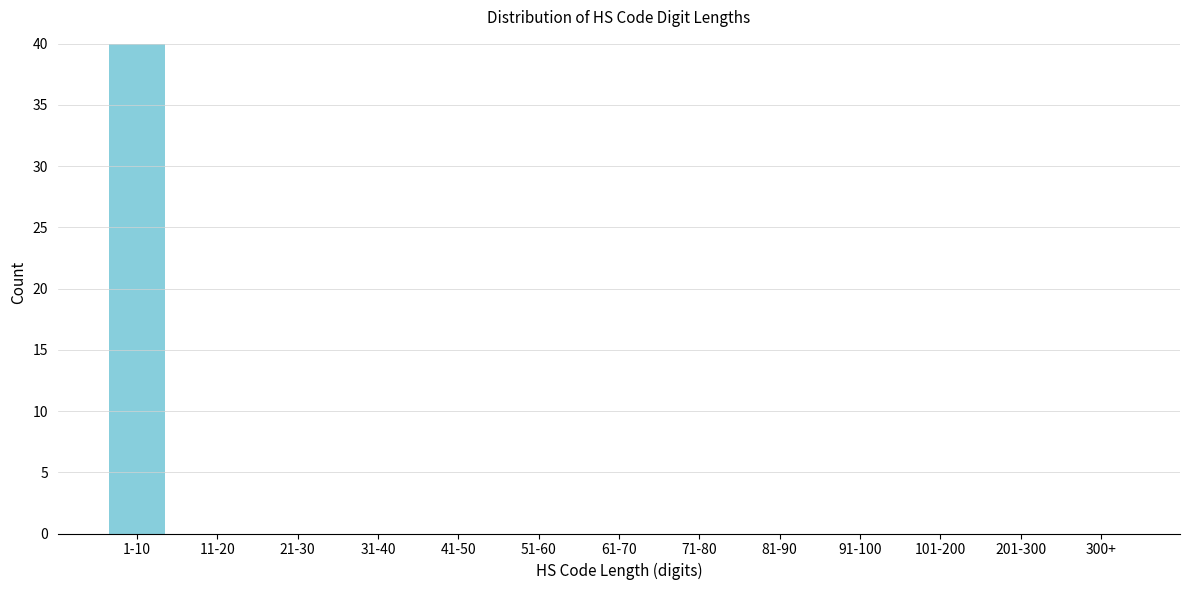

Reading left to right, what are all the values shown in this chart?

1-10=40	11-20=0	21-30=0	31-40=0	41-50=0	51-60=0	61-70=0	71-80=0	81-90=0	91-100=0	101-200=0	201-300=0	300+=0